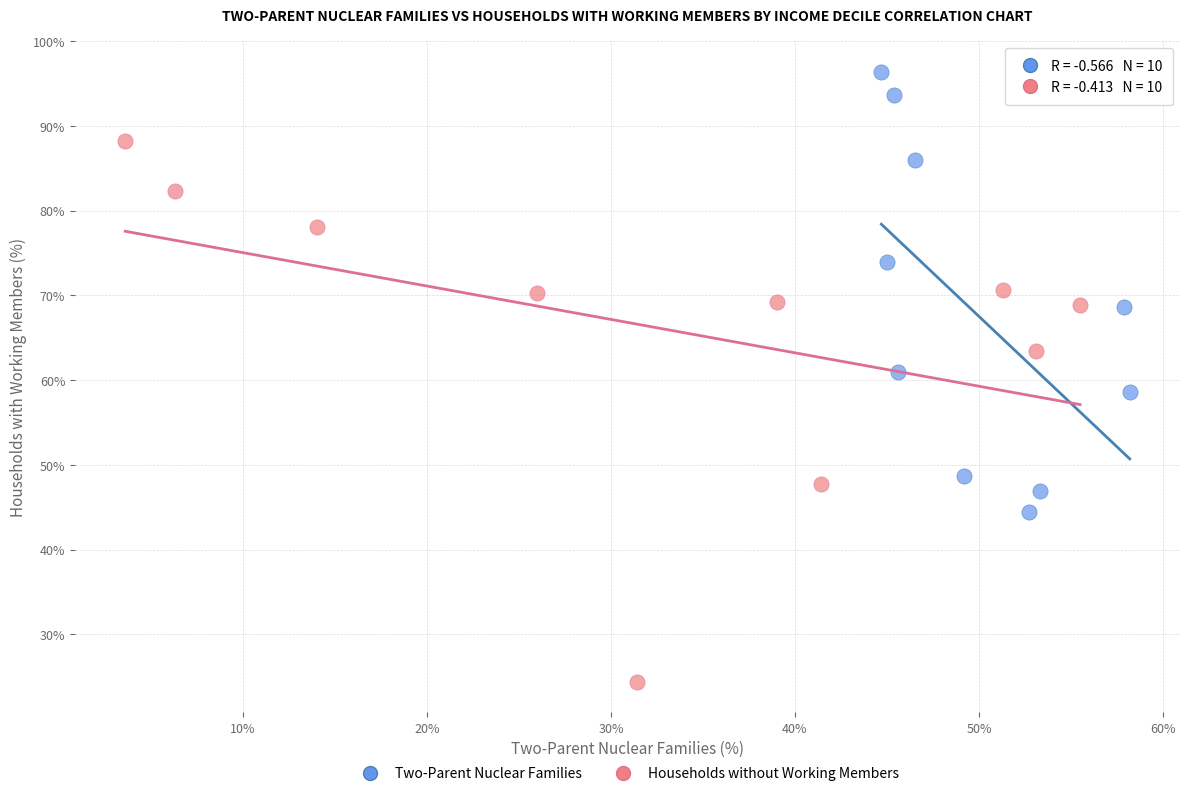

Which series contains the highest Y value?

Two-Parent Nuclear Families